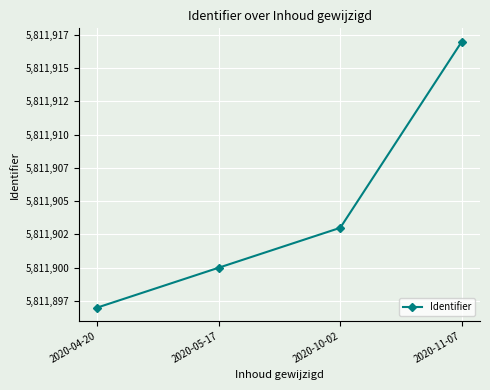

The value at 2020-05-17 is 1304819. True or false?

False